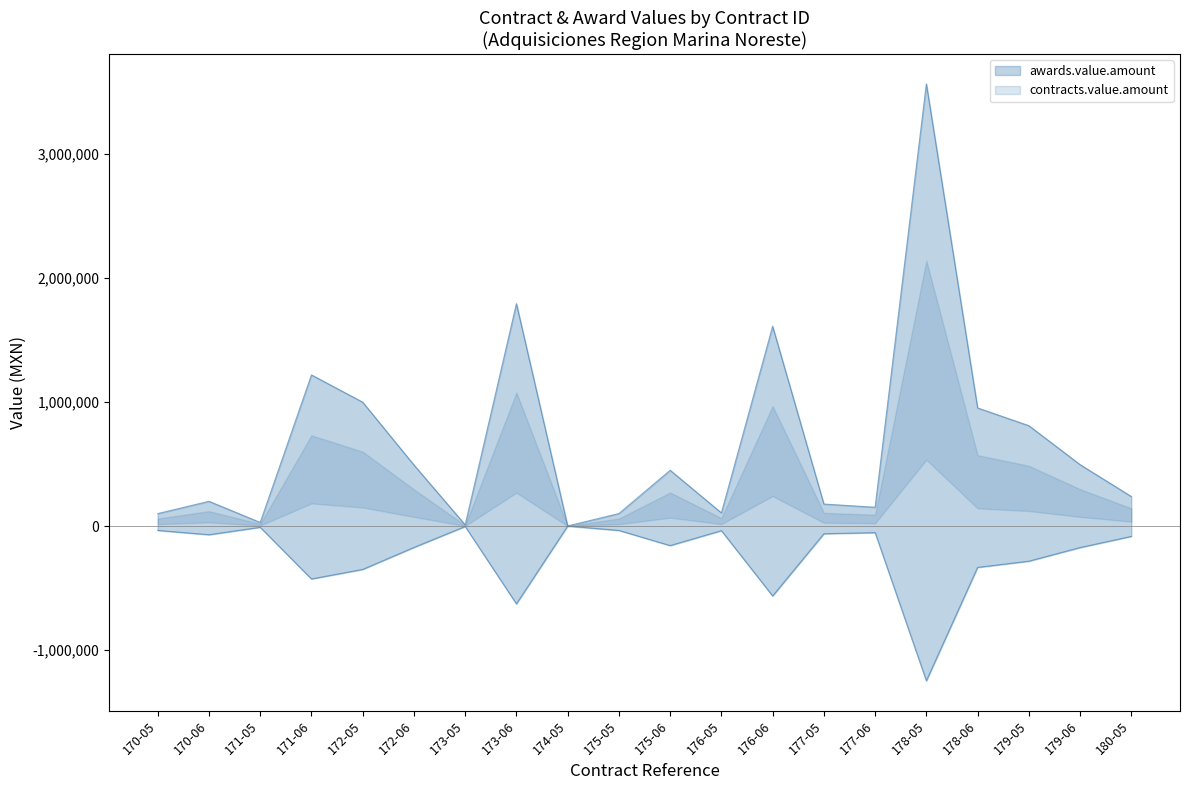

What is the label of the 5th point from the right?

178-05